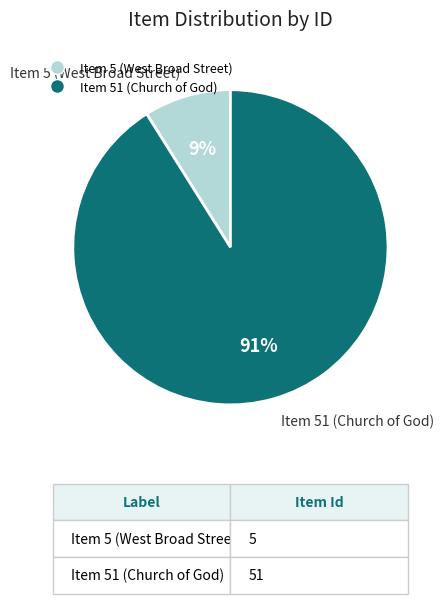

Which category has the biggest portion of the pie?

Item 51 (Church of God)